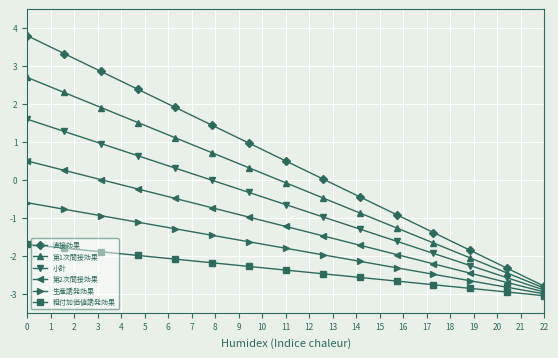

What is the value of the 第1次間接効果 point at the 10th from the left?

-0.9